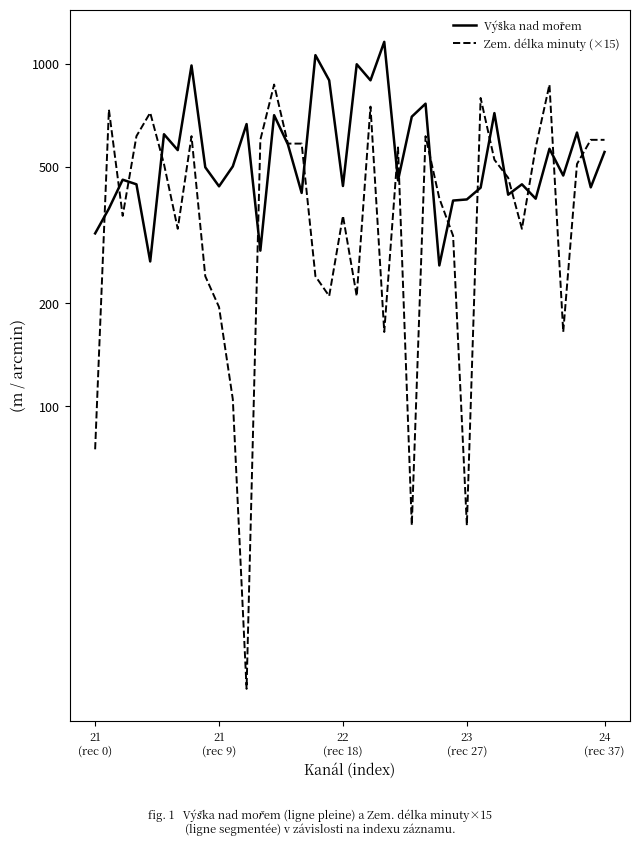

Does the chart display data point markers on the line(s)?

No